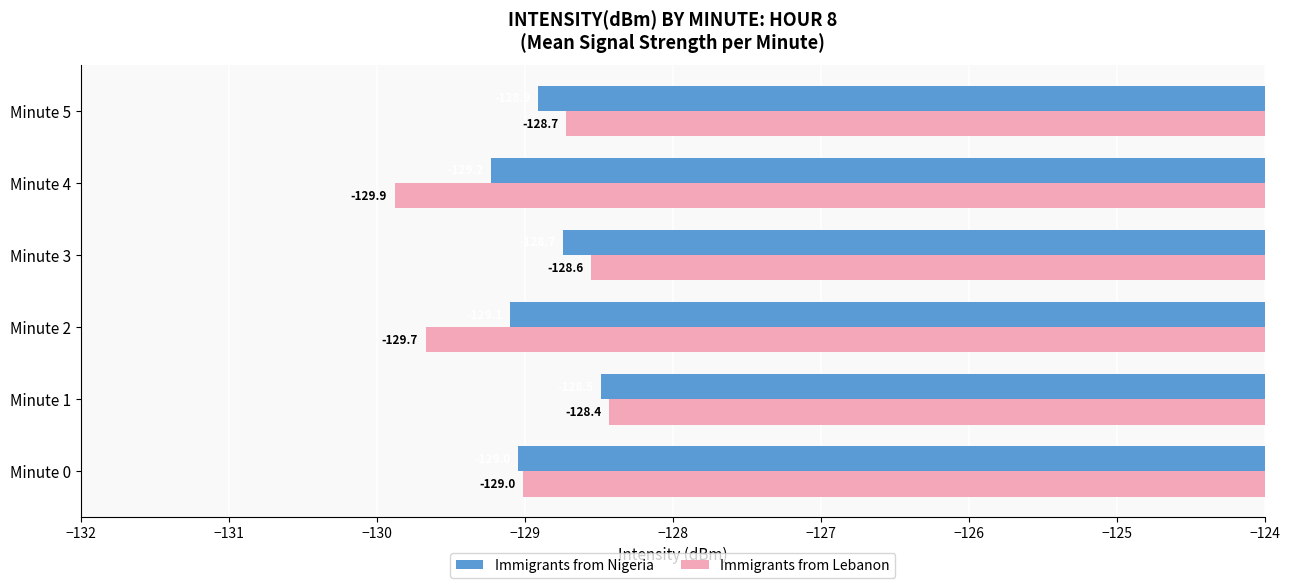

The value of Immigrants from Lebanon at Minute 1 is -223.7. True or false?

False